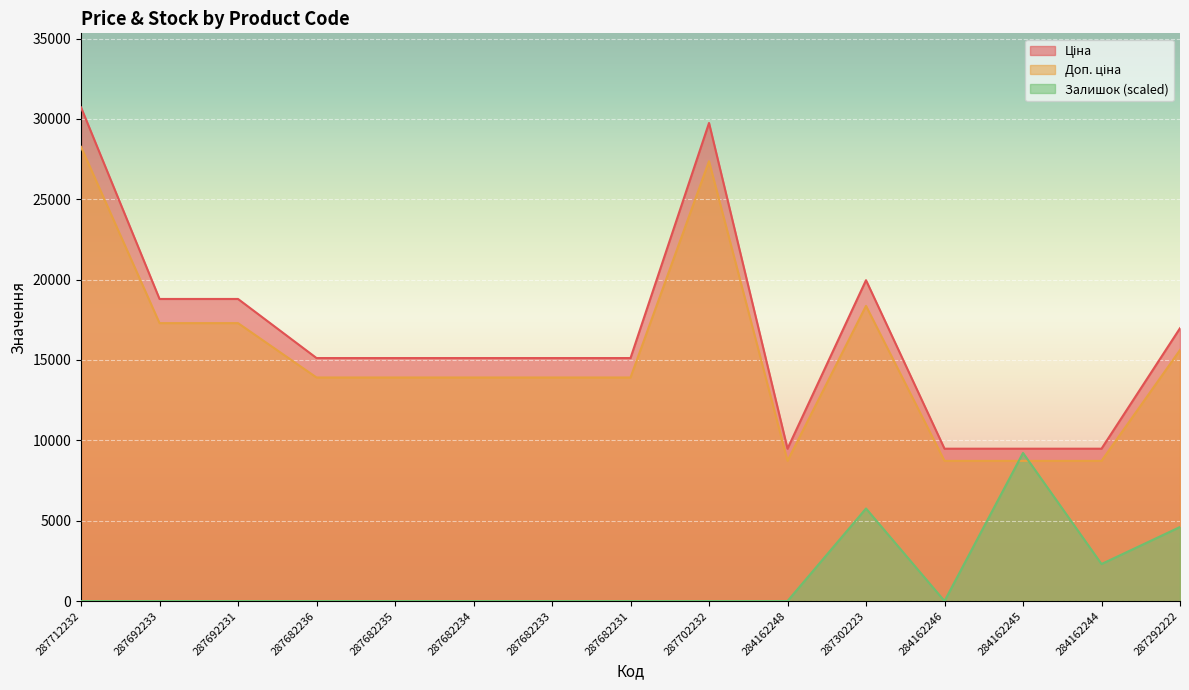

How many data points in Ціна are less than 15120?

4